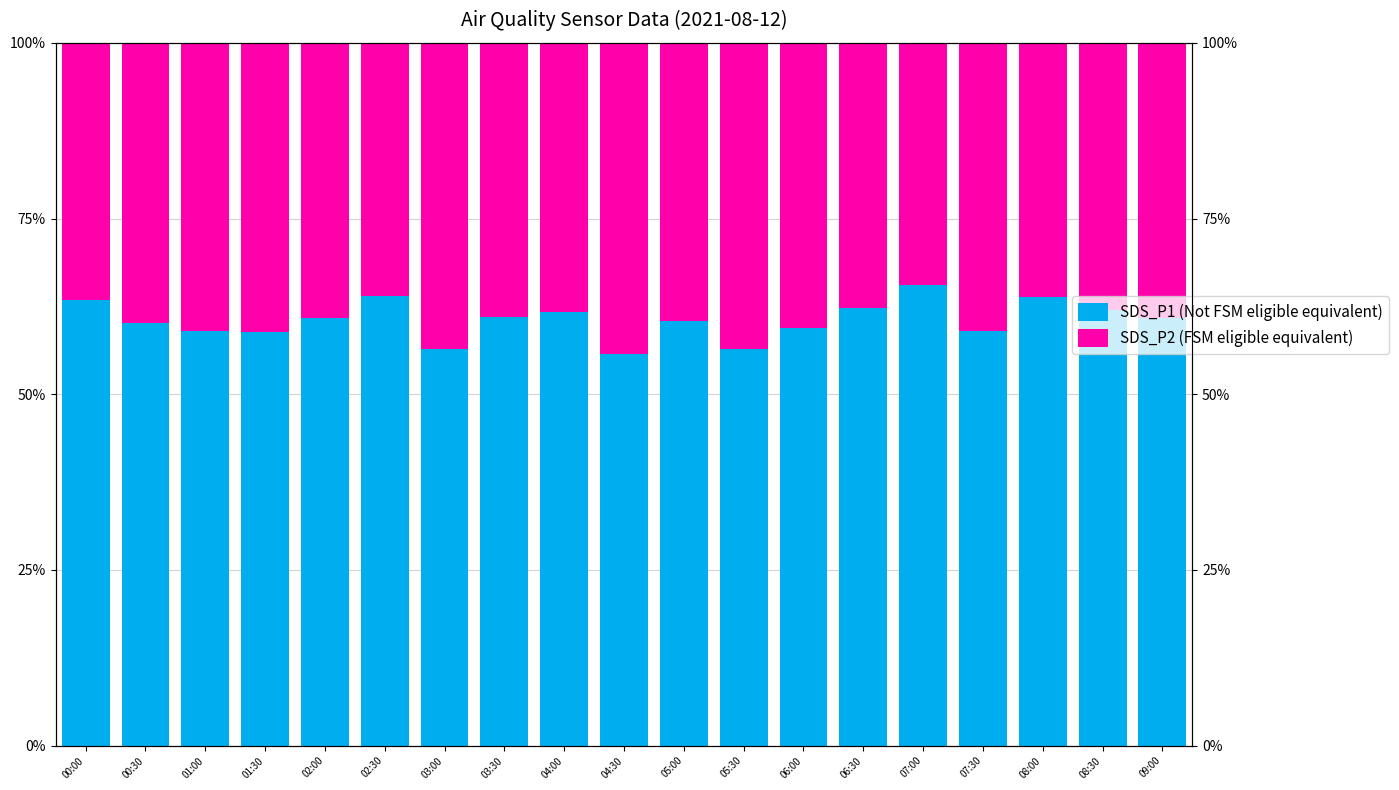

What is the label of the 6th bar from the left?

02:30